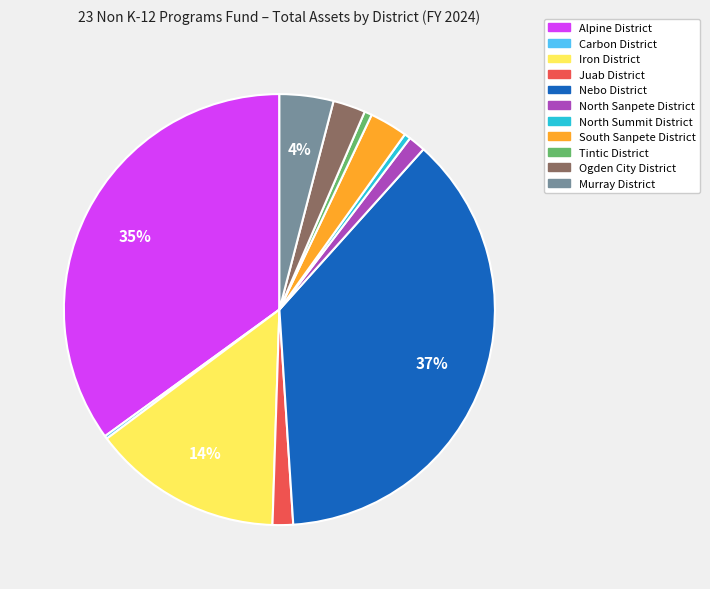

Which slice is the largest?

Nebo District